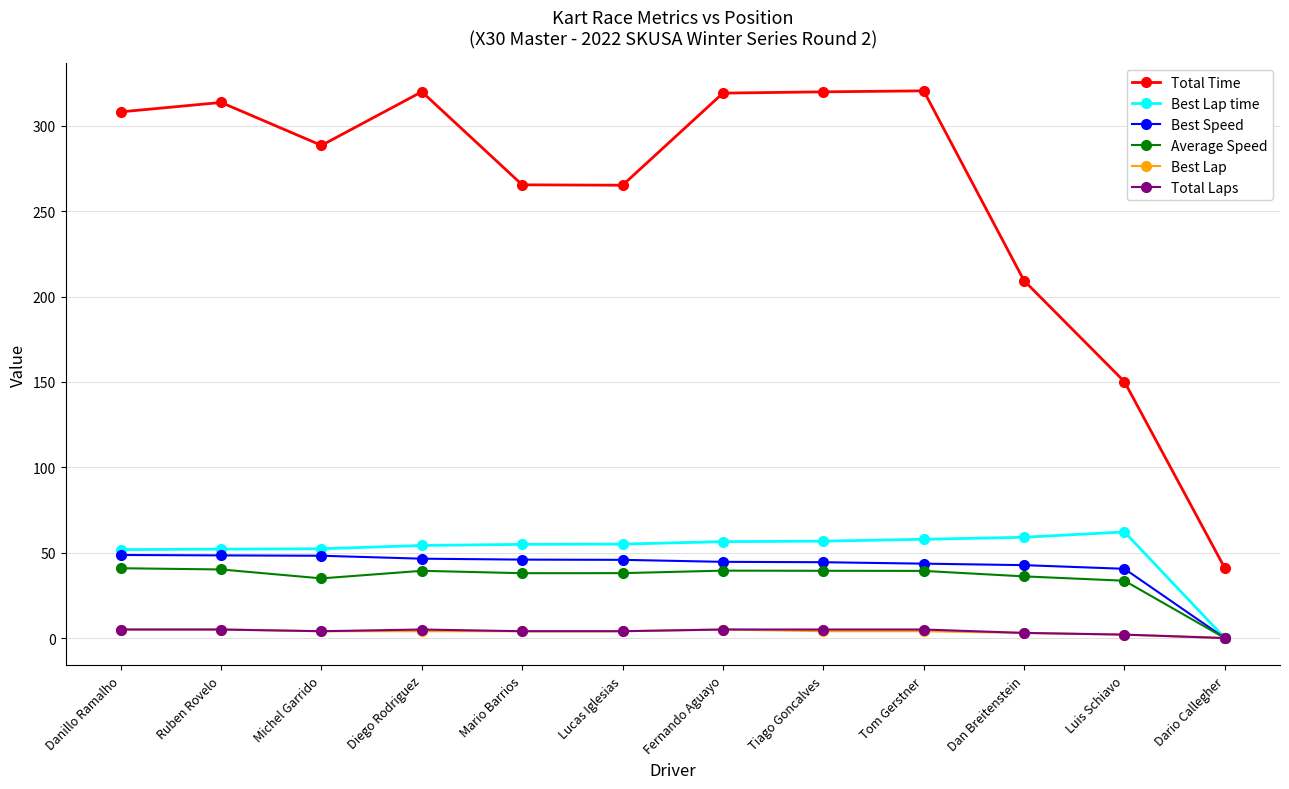

True or false: Best Lap time and Total Time intersect in this chart.

False